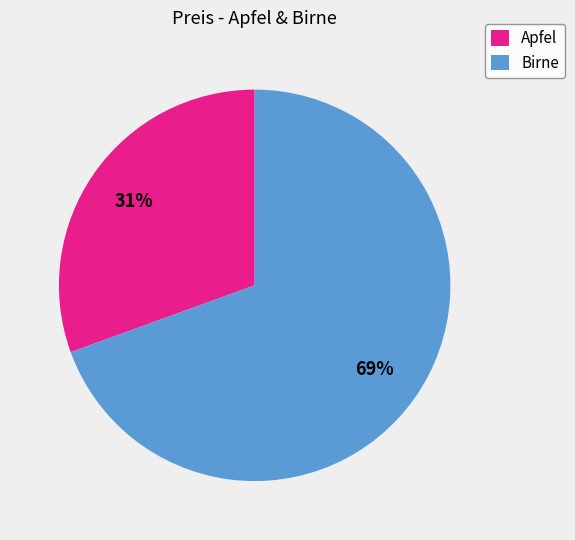

Is there a majority slice in this chart?

Yes